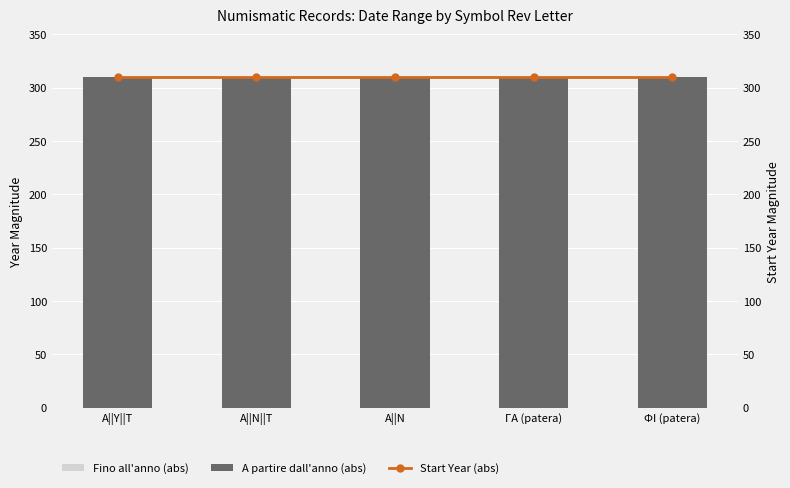

What is the minimum value shown in the chart?

280